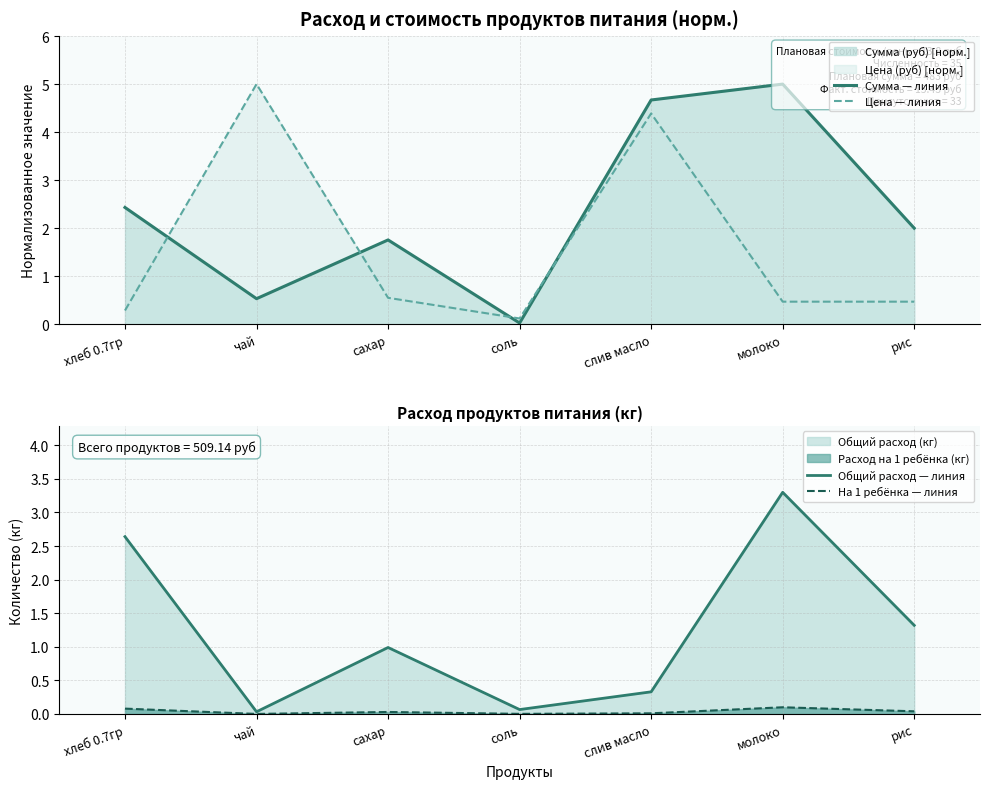

Reading left to right, list all the values displayed in this chart.

Сумма — линия: хлеб 0.7гр=2.4	чай=0.5	сахар=1.8	соль=0.0	слив масло=4.7	молоко=5.0	рис=2.0
Цена — линия: хлеб 0.7гр=0.3	чай=5.0	сахар=0.6	соль=0.1	слив масло=4.4	молоко=0.5	рис=0.5
Общий расход — линия: хлеб 0.7гр=2.6	чай=0.0	сахар=1.0	соль=0.1	слив масло=0.3	молоко=3.3	рис=1.3
На 1 ребёнка — линия: хлеб 0.7гр=0.1	чай=0.0	сахар=0.0	соль=0.0	слив масло=0.0	молоко=0.1	рис=0.0